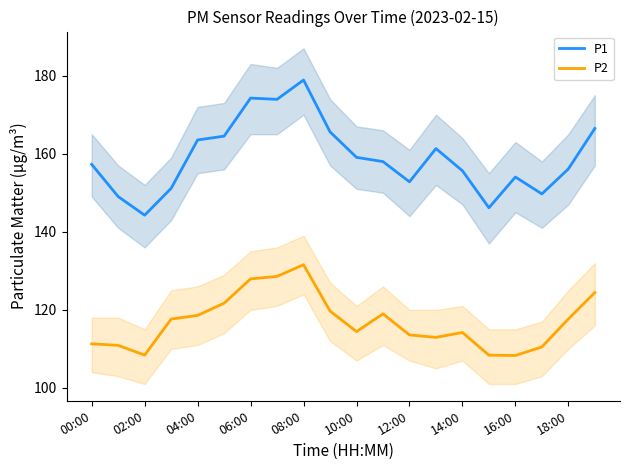

What are all the series names shown in the legend?

P1, P2